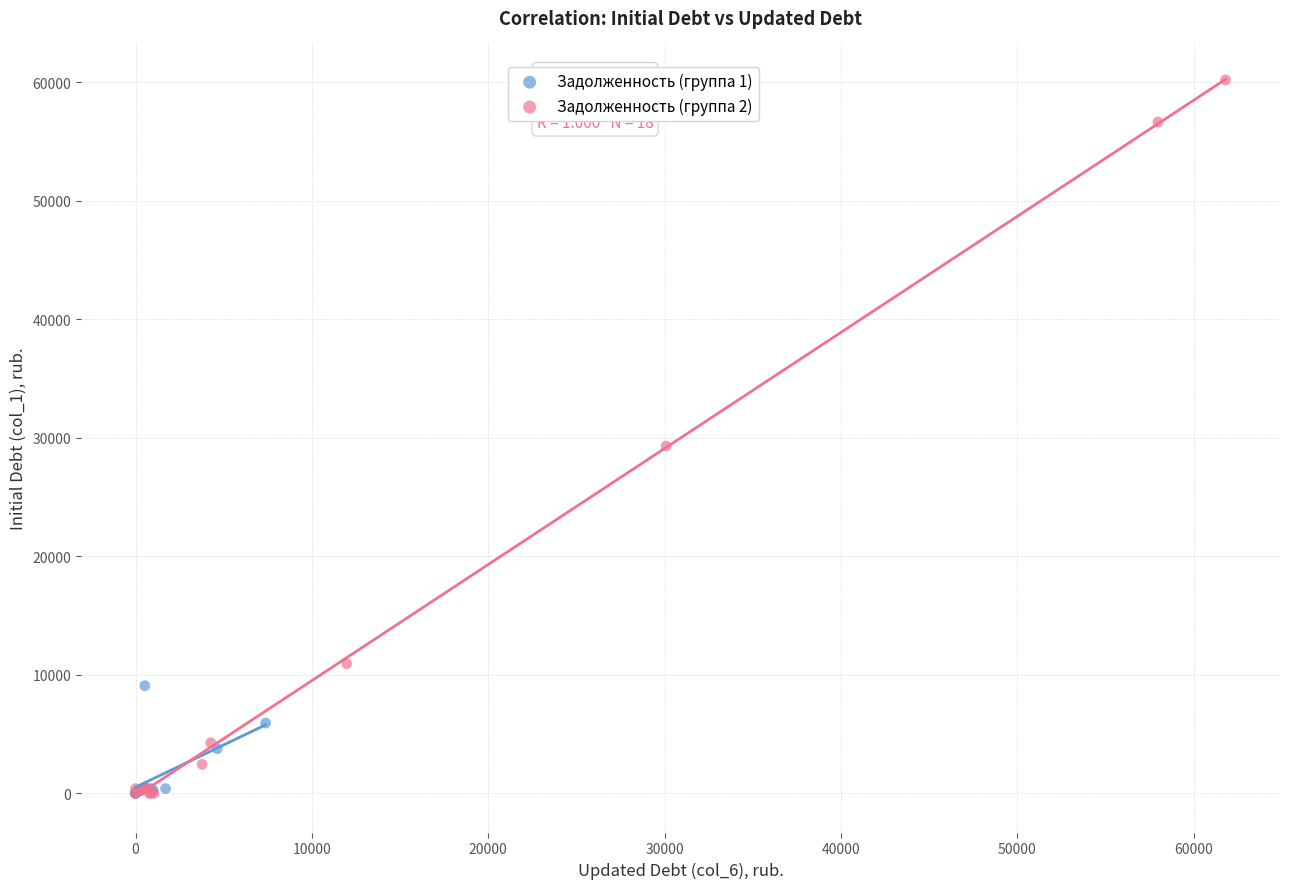

Which series has the largest Y range (max minus min)?

Задолженность (группа 2)